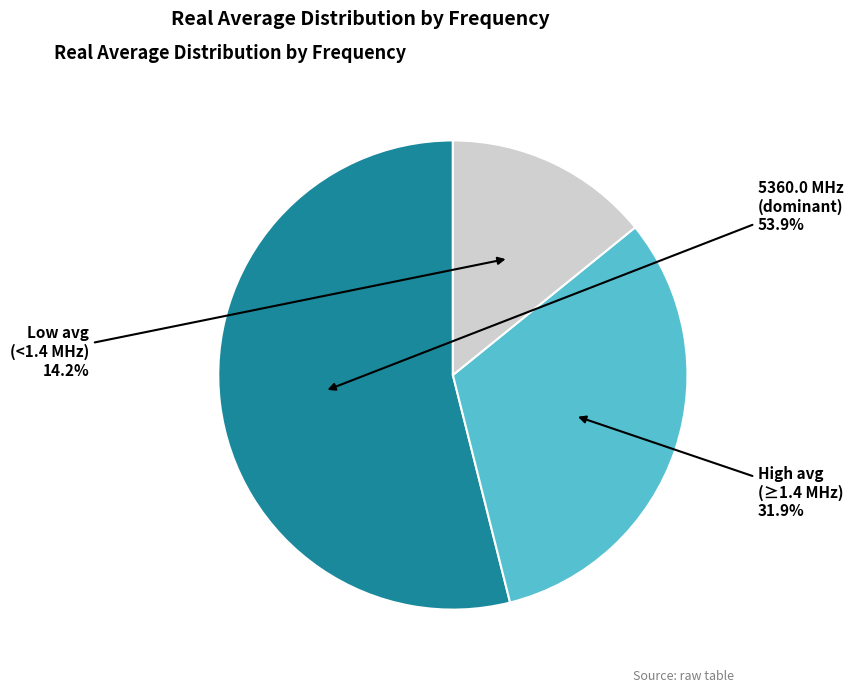

Is there a majority slice in this chart?

Yes